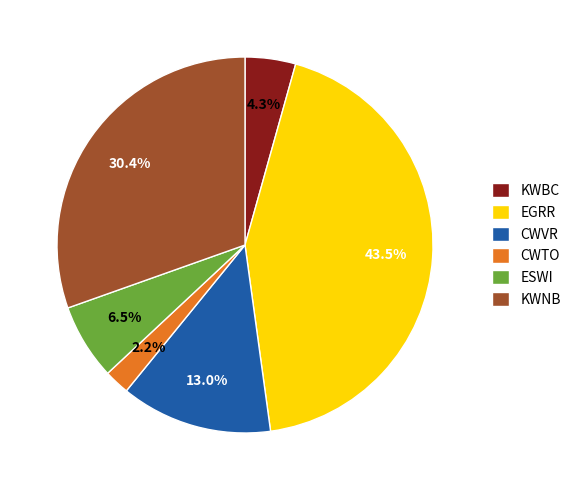

Is there a majority slice in this chart?

No